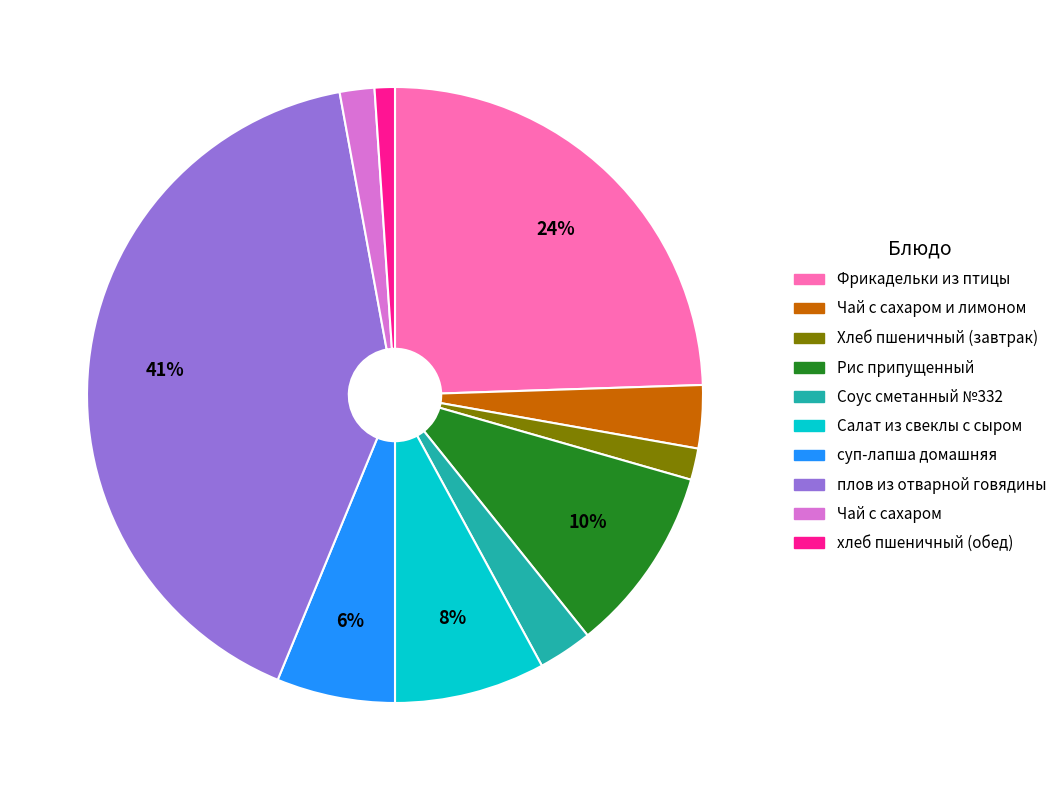

How many segments does this pie chart have?

10